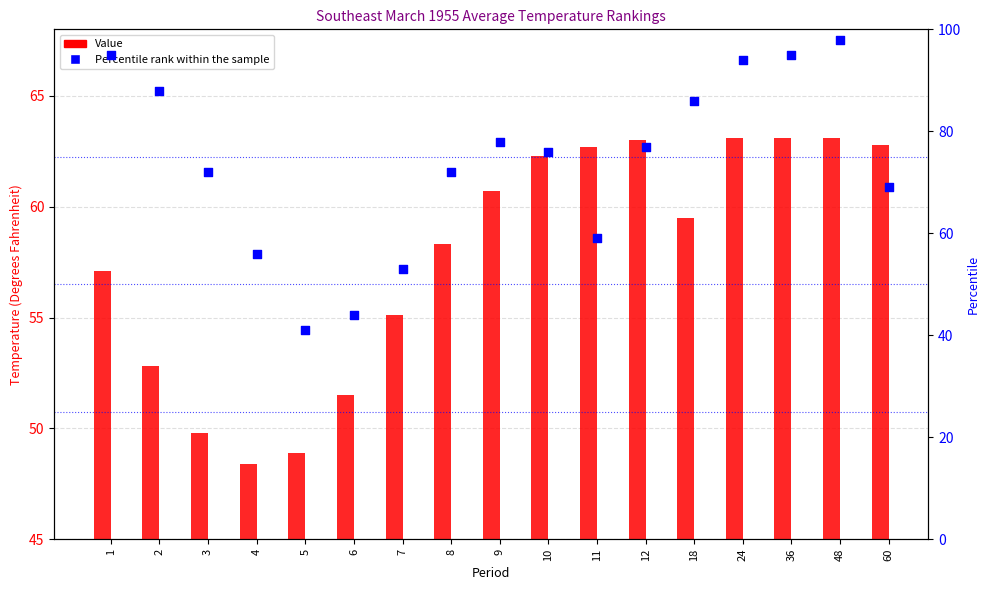

Is the value of Percentile rank within the sample at 48 greater than the value of Value at 5?

Yes